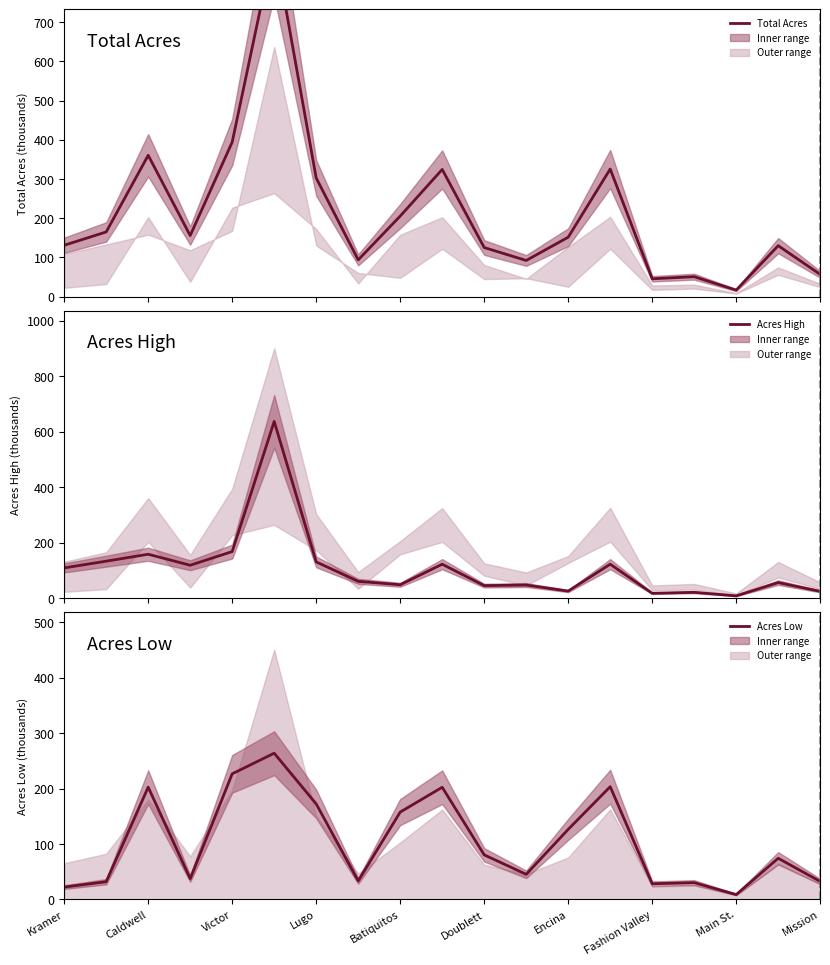

True or false: Total Acres and Acres High cross at least once.

False